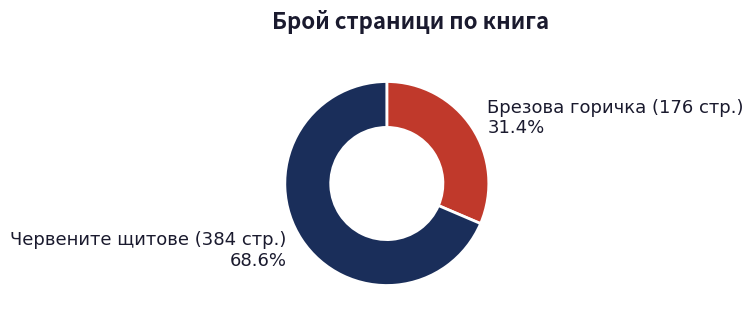

What percentage is NOT represented by Брезова горичка (176 стр.)?

68.6%